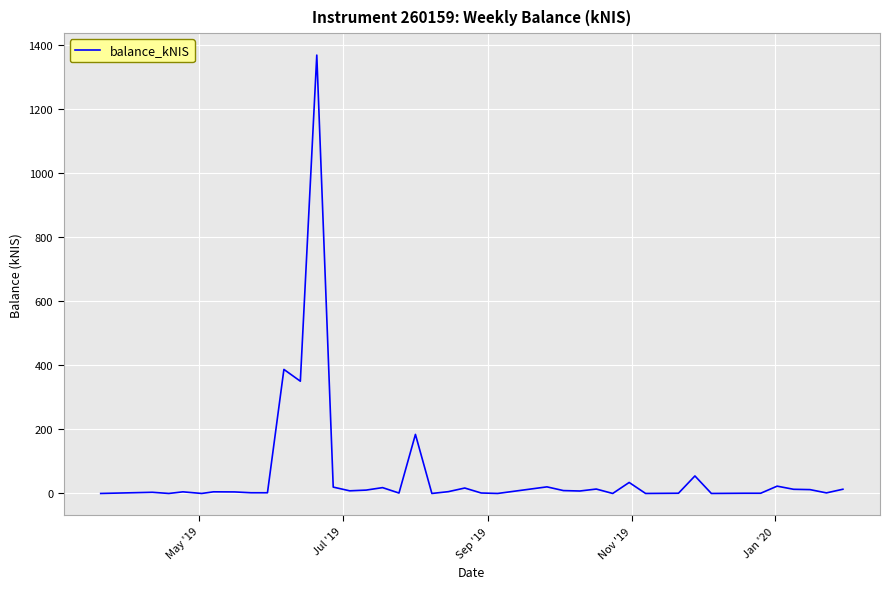

What is the difference between the maximum and minimum values?

1367.2